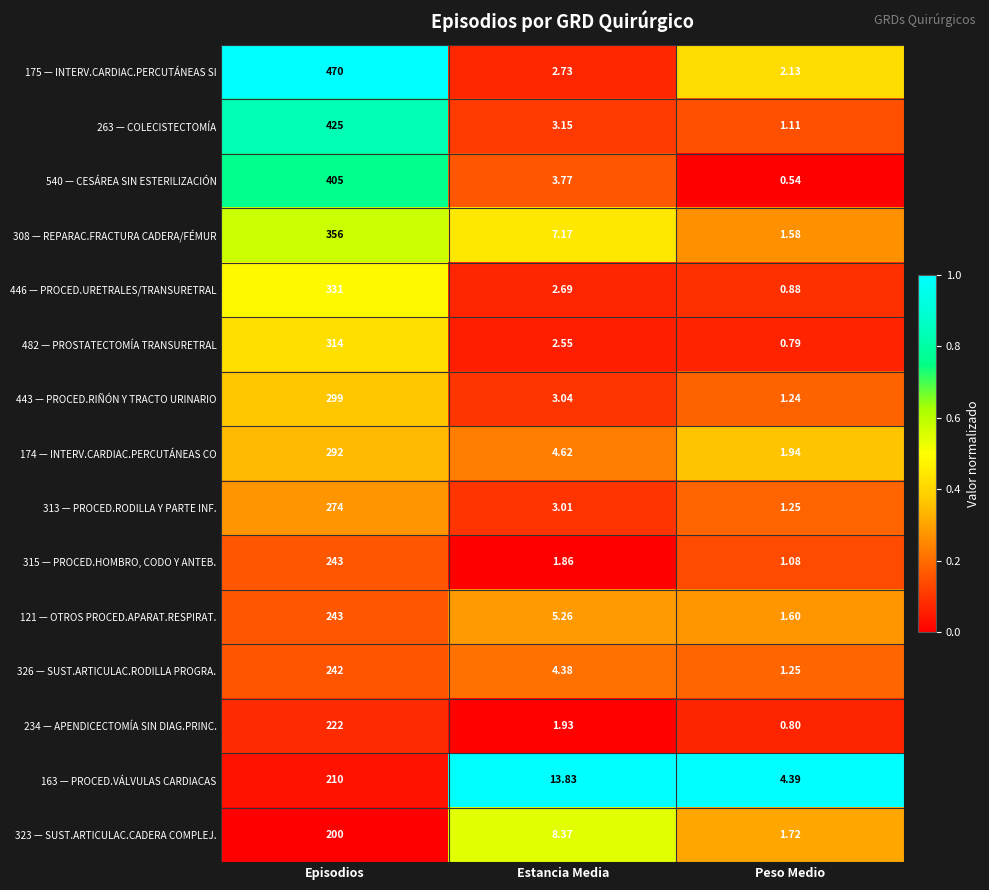

Which label corresponds to the smallest value in the chart?

Peso Medio